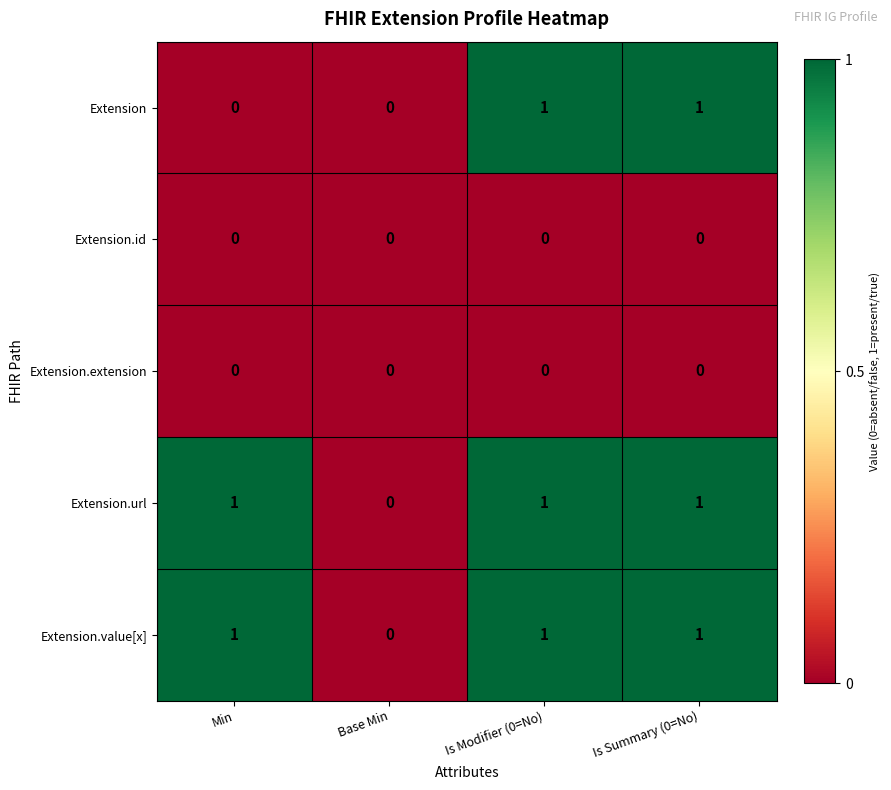

What is the total value across all series at Is Modifier (0=No)?

3